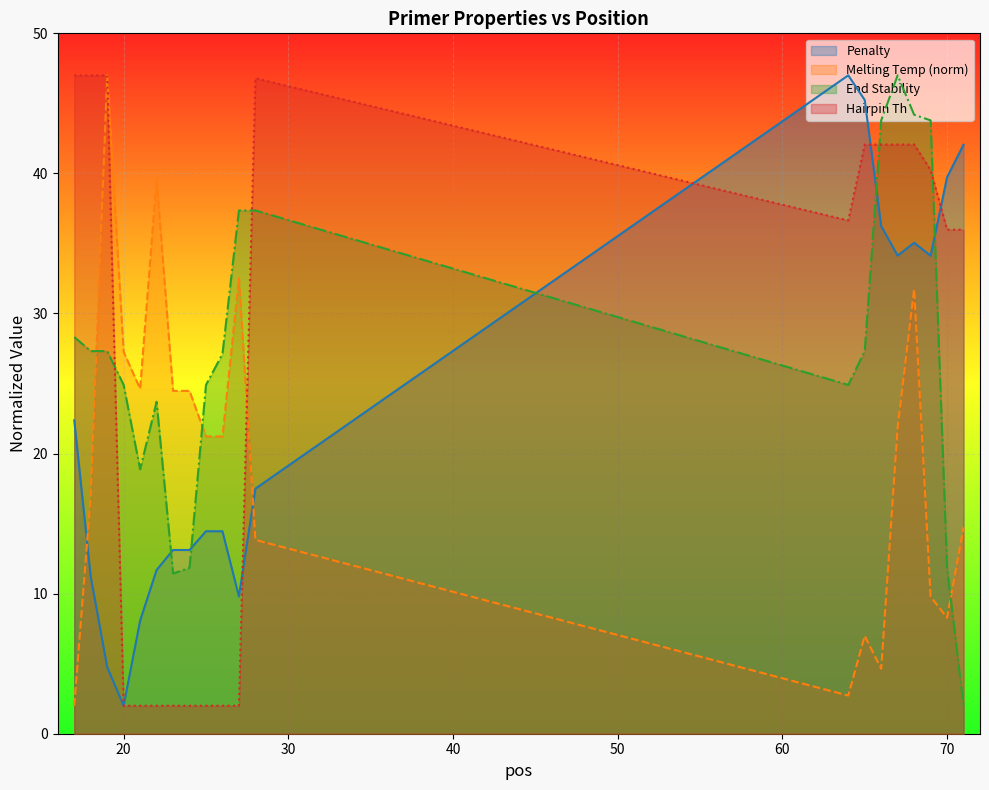

How many lines are shown in the chart?

4